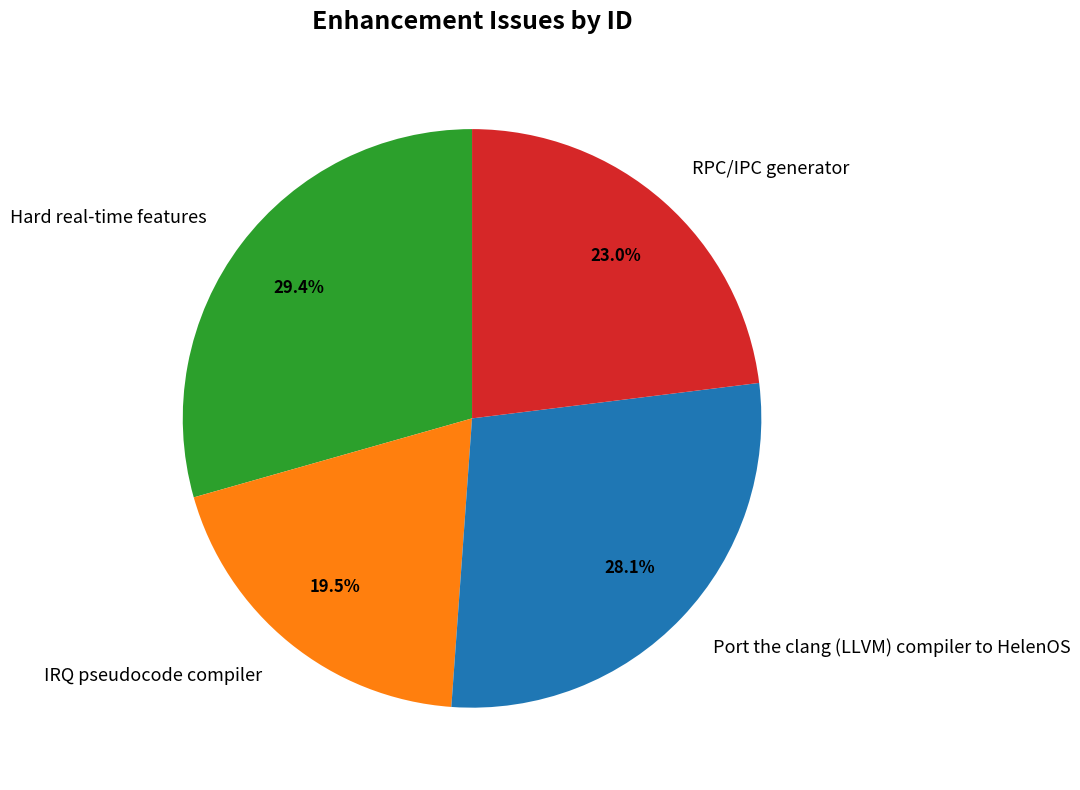

How many segments does this pie chart have?

4